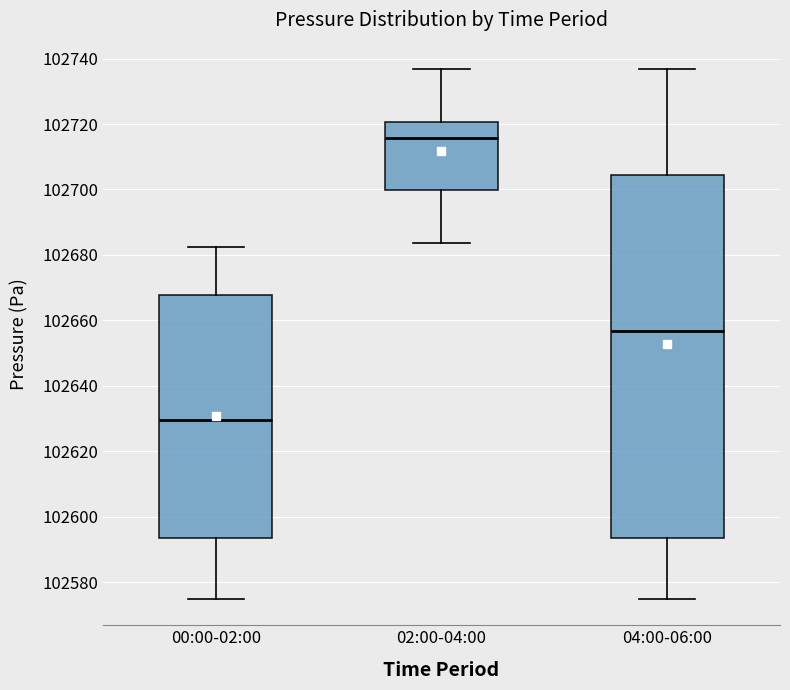

Reading left to right, transcribe this box plot: for each box, give where its median line is, the range the box spans, and where its two whiskers end, as read against the y-axis. The values are not printed on the chart, so give them approximately, as read against the axis.

00:00-02:00: median 102630, box 102594 to 102668, whiskers 102574 to 102682
02:00-04:00: median 102716, box 102700 to 102720, whiskers 102684 to 102736
04:00-06:00: median 102656, box 102594 to 102704, whiskers 102574 to 102736